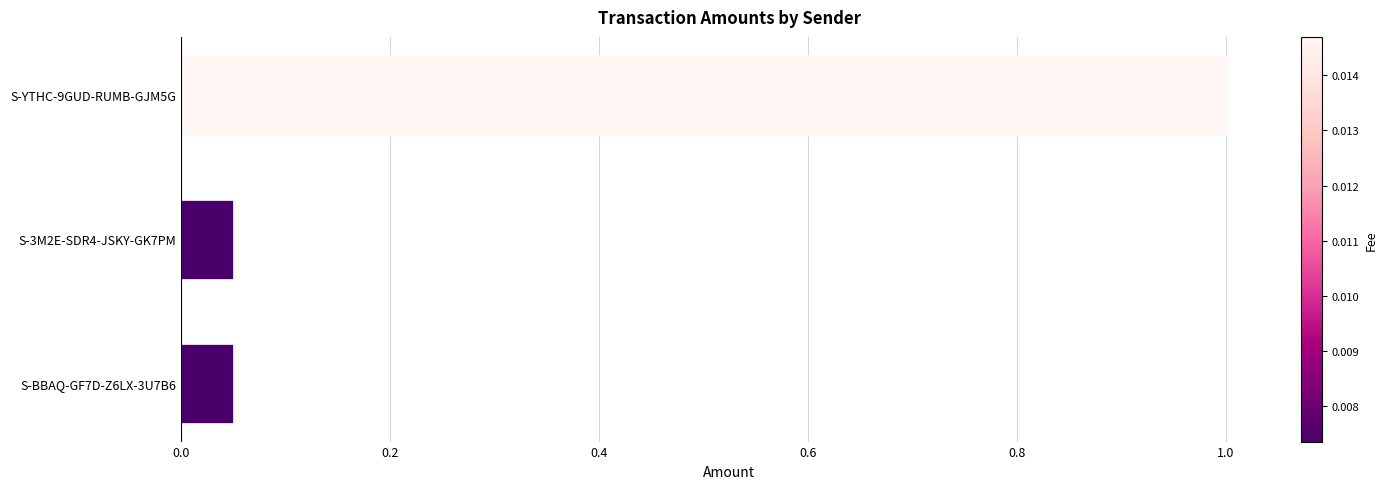

The chart shows a value of 0.3 at S-YTHC-9GUD-RUMB-GJM5G. True or false?

False